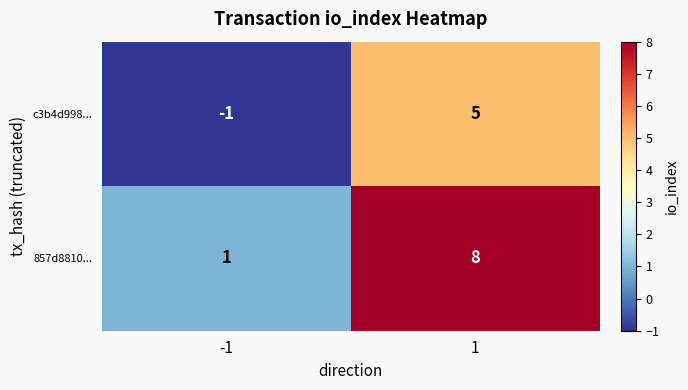

What is the maximum value shown in the chart?

8